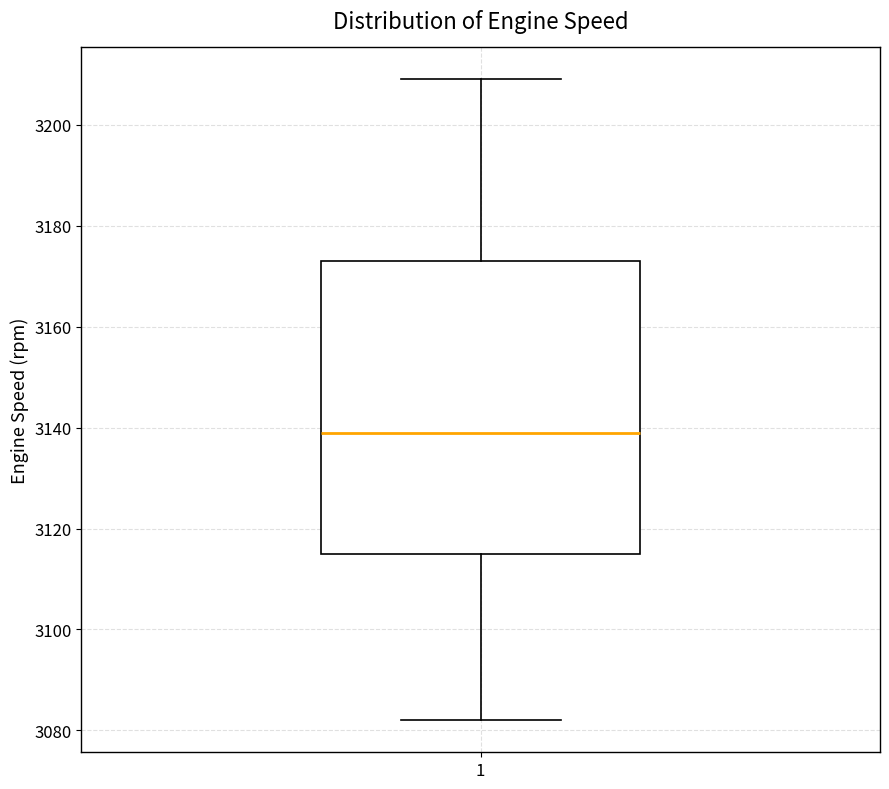

Where does the lower whisker of the box at x = 1 end on the y-axis? The values are not printed on the chart, so give them approximately, as read against the axis.

3082